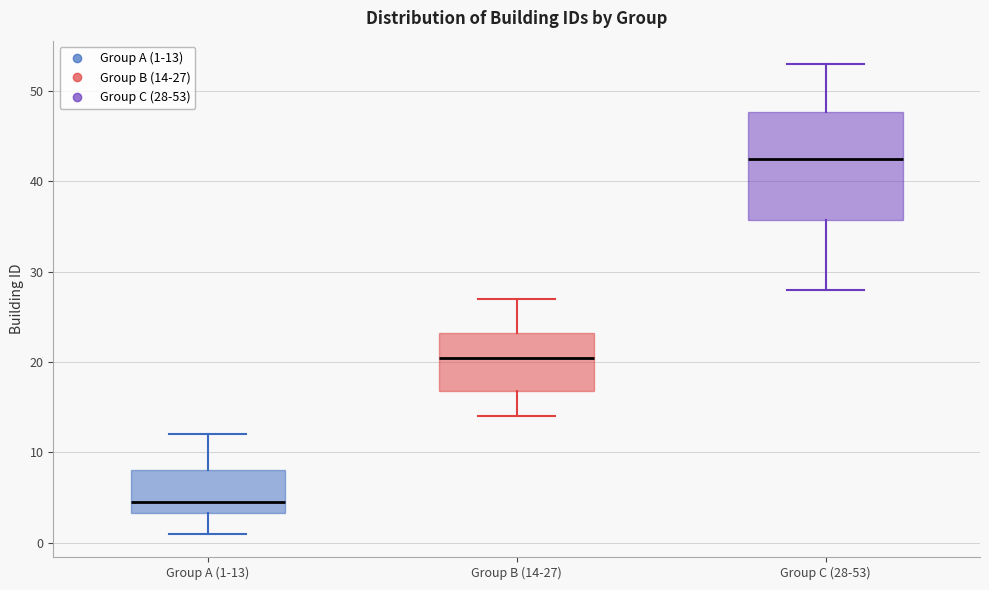

Which box's median line is the highest?

Group C (28-53)